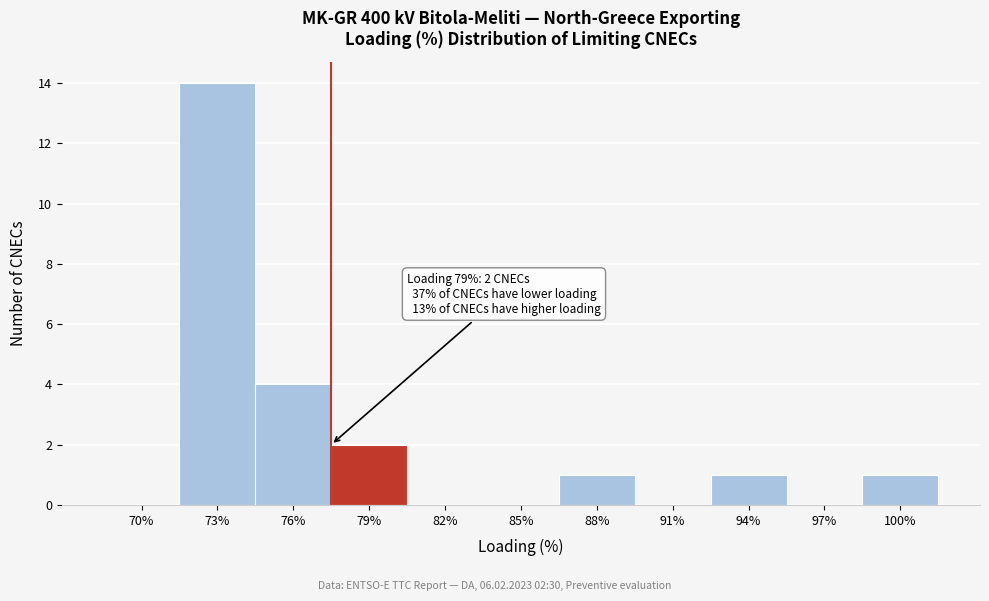

Reading right to left, list all the values displayed in this chart.

100%=1	97%=0	94%=1	91%=0	88%=1	85%=0	82%=0	79%=2	76%=4	73%=14	70%=0